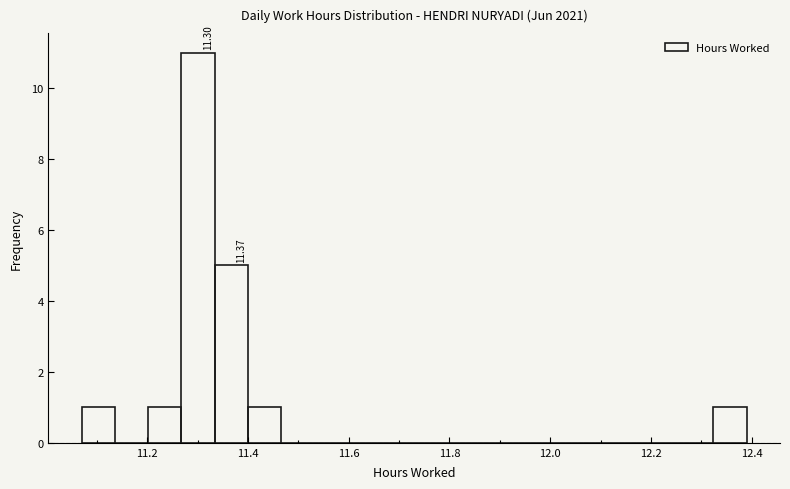

Read against the x-axis, roughly where is the centre of the tallest bar?

11.30